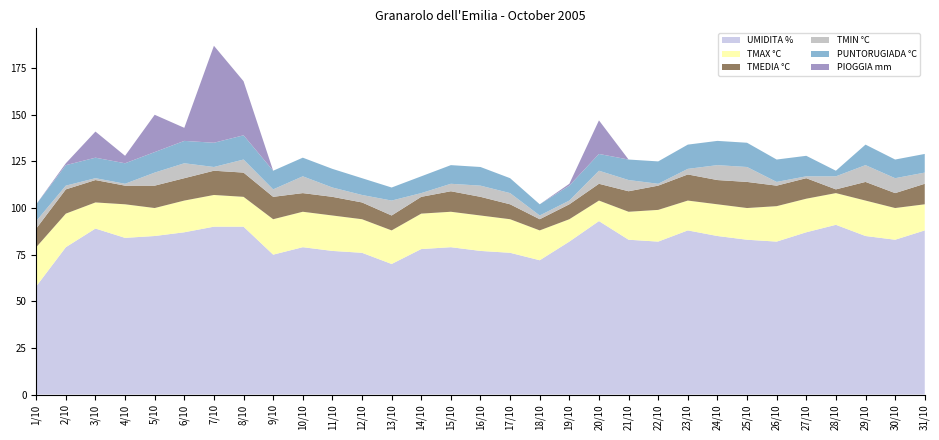

Reading right to left, what are all the values shown in this chart?

TMIN °C: 31/10=6	30/10=8	29/10=9	28/10=7	27/10=1	26/10=2	25/10=8	24/10=8	23/10=3	22/10=1	21/10=6	20/10=7	19/10=2	18/10=2	17/10=6	16/10=6	15/10=4	14/10=2	13/10=8	12/10=4	11/10=5	10/10=9	9/10=4	8/10=7	7/10=2	6/10=8	5/10=7	4/10=1	3/10=1	2/10=2	1/10=4
TMAX °C: 31/10=14	30/10=17	29/10=19	28/10=17	27/10=18	26/10=19	25/10=17	24/10=17	23/10=16	22/10=17	21/10=15	20/10=11	19/10=12	18/10=16	17/10=18	16/10=19	15/10=19	14/10=19	13/10=18	12/10=18	11/10=19	10/10=19	9/10=19	8/10=16	7/10=17	6/10=17	5/10=15	4/10=18	3/10=14	2/10=18	1/10=21
TMEDIA °C: 31/10=11	30/10=8	29/10=10	28/10=2	27/10=11	26/10=11	25/10=14	24/10=13	23/10=14	22/10=13	21/10=11	20/10=9	19/10=8	18/10=6	17/10=8	16/10=10	15/10=11	14/10=9	13/10=8	12/10=9	11/10=10	10/10=10	9/10=12	8/10=13	7/10=13	6/10=12	5/10=12	4/10=10	3/10=12	2/10=13	1/10=10
UMIDITA %: 31/10=88	30/10=83	29/10=85	28/10=91	27/10=87	26/10=82	25/10=83	24/10=85	23/10=88	22/10=82	21/10=83	20/10=93	19/10=82	18/10=72	17/10=76	16/10=77	15/10=79	14/10=78	13/10=70	12/10=76	11/10=77	10/10=79	9/10=75	8/10=90	7/10=90	6/10=87	5/10=85	4/10=84	3/10=89	2/10=79	1/10=58
PIOGGIA mm: 31/10=0	30/10=0	29/10=0	28/10=0	27/10=0	26/10=0	25/10=0	24/10=0	23/10=0	22/10=0	21/10=0	20/10=18	19/10=1	18/10=0	17/10=0	16/10=0	15/10=0	14/10=0	13/10=0	12/10=0	11/10=0	10/10=0	9/10=0	8/10=29	7/10=52	6/10=7	5/10=20	4/10=4	3/10=14	2/10=1	1/10=0
PUNTORUGIADA °C: 31/10=10	30/10=10	29/10=11	28/10=3	27/10=11	26/10=12	25/10=13	24/10=13	23/10=13	22/10=12	21/10=11	20/10=9	19/10=8	18/10=6	17/10=8	16/10=10	15/10=10	14/10=9	13/10=7	12/10=9	11/10=10	10/10=10	9/10=10	8/10=13	7/10=13	6/10=12	5/10=11	4/10=11	3/10=11	2/10=11	1/10=9